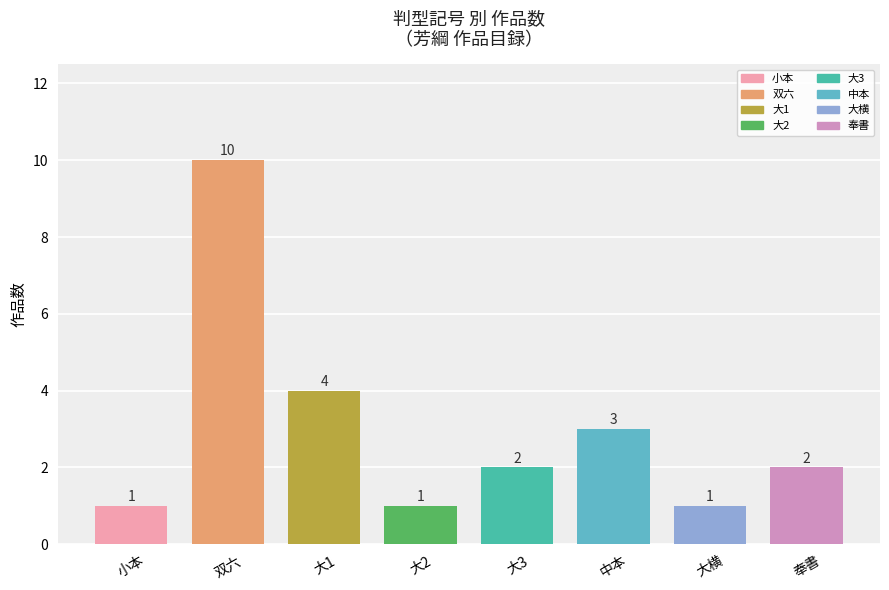

Does the chart contain stacked bars?

No